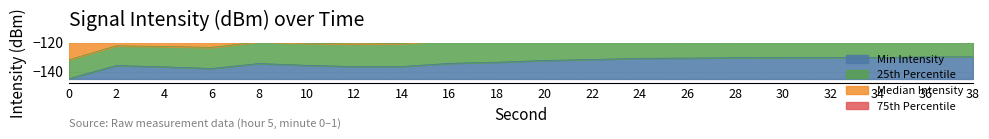

How many data points does each series have?

20